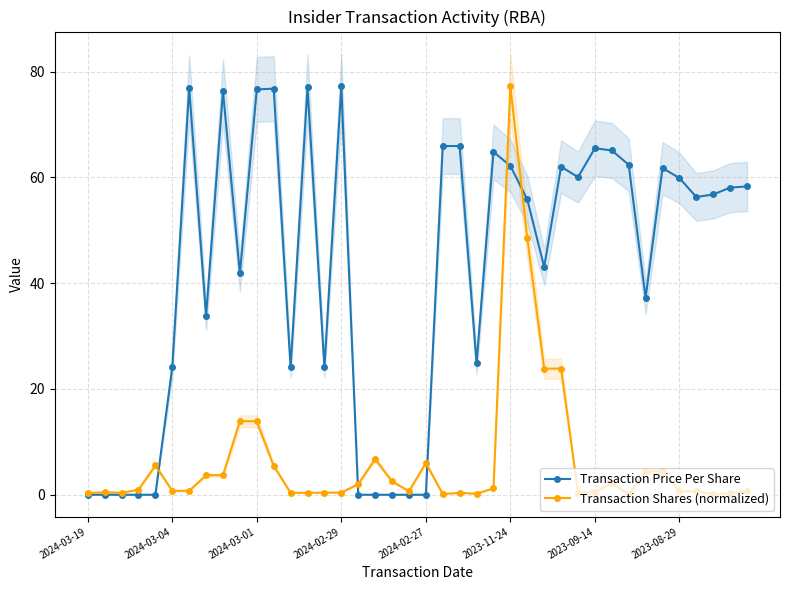

Which category has the lowest value in the Transaction Price Per Share series?

2024-03-19